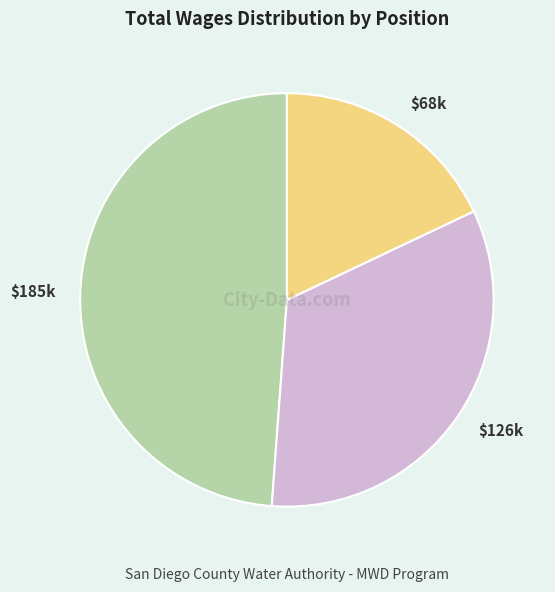

Is there a majority slice in this chart?

No